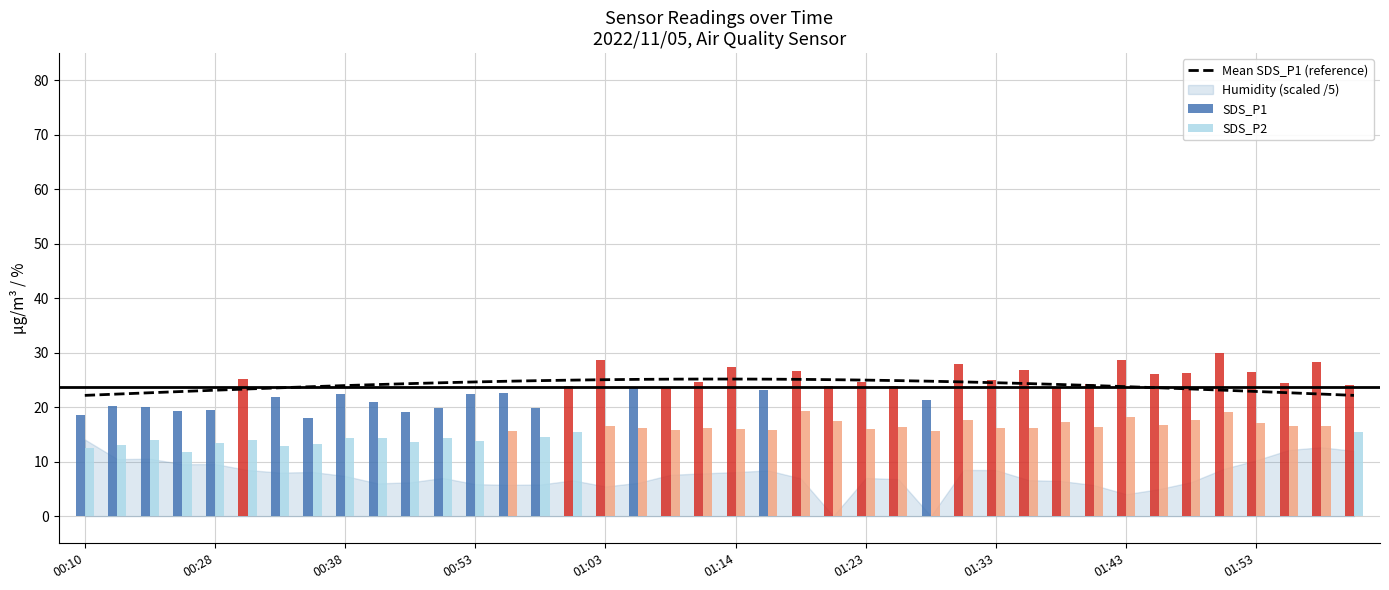

Which series has the widest spread of values?

SDS_P1